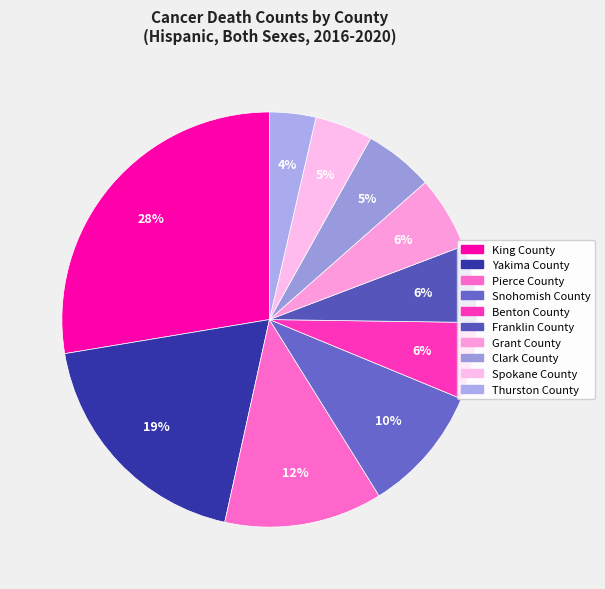

Between Franklin County and Clark County, which is larger?

Franklin County